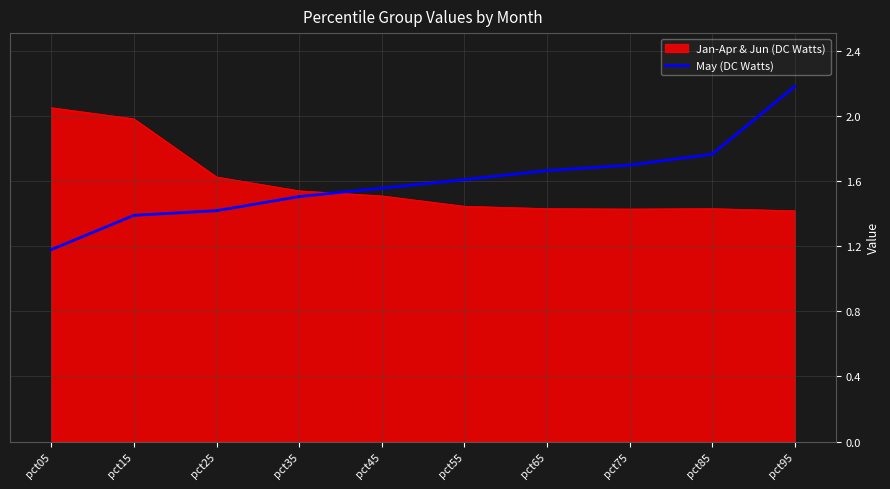

At which label does May (DC Watts) reach its peak?

pct95